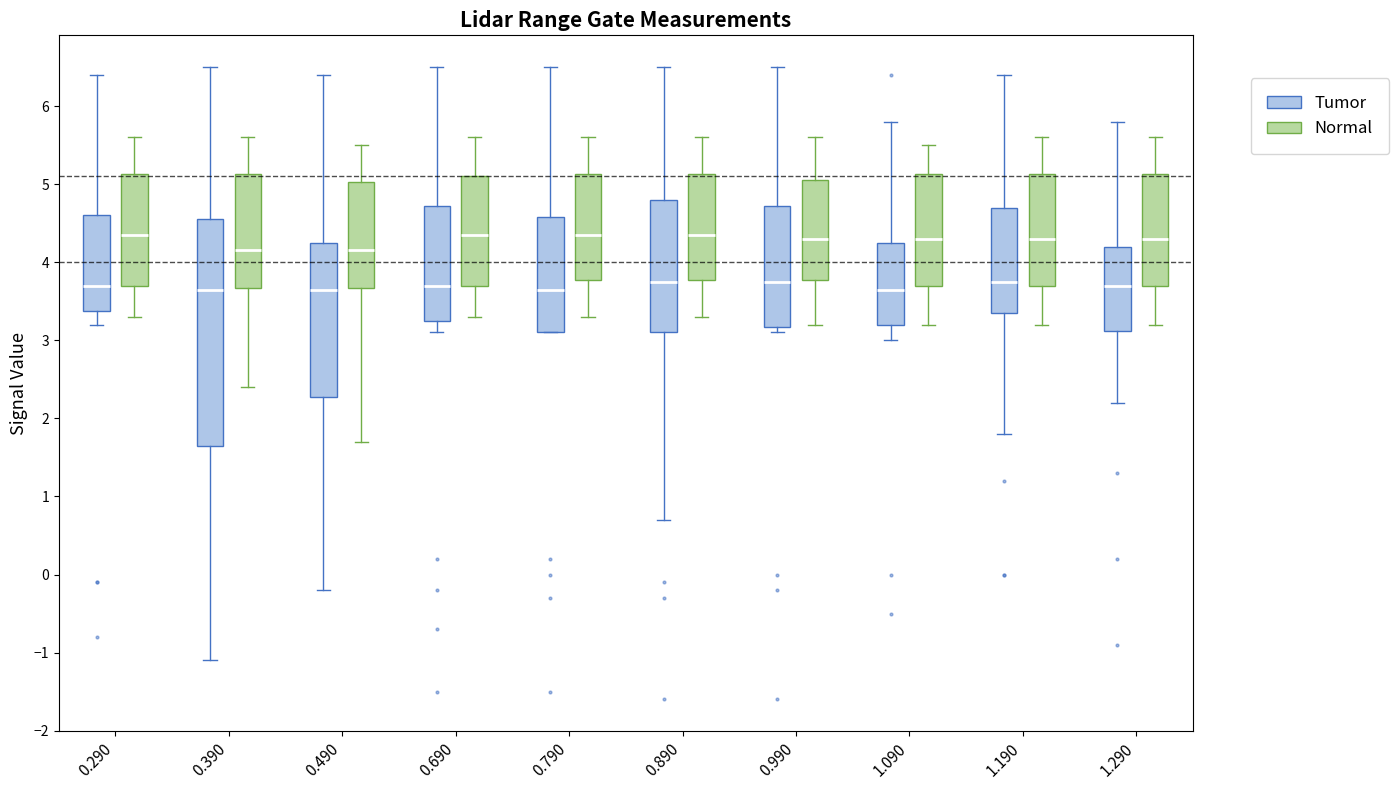

Reading left to right, transcribe this box plot: for each box, give where its median line is, the range the box spans, and where its two whiskers end, as read against the y-axis. The values are not printed on the chart, so give them approximately, as read against the axis.

0.290 (Tumor): median 3.7, box 3.4 to 4.6, whiskers 3.2 to 6.4
0.290 (Normal): median 4.4, box 3.7 to 5.1, whiskers 3.3 to 5.6
0.390 (Tumor): median 3.7, box 1.7 to 4.6, whiskers -1.1 to 6.5
0.390 (Normal): median 4.2, box 3.7 to 5.1, whiskers 2.4 to 5.6
0.490 (Tumor): median 3.7, box 2.3 to 4.3, whiskers -0.2 to 6.4
0.490 (Normal): median 4.2, box 3.7 to 5.0, whiskers 1.7 to 5.5
0.690 (Tumor): median 3.7, box 3.3 to 4.7, whiskers 3.1 to 6.5
0.690 (Normal): median 4.4, box 3.7 to 5.1, whiskers 3.3 to 5.6
0.790 (Tumor): median 3.7, box 3.1 to 4.6, whiskers 3.1 to 6.5
0.790 (Normal): median 4.4, box 3.8 to 5.1, whiskers 3.3 to 5.6
0.890 (Tumor): median 3.8, box 3.1 to 4.8, whiskers 0.7 to 6.5
0.890 (Normal): median 4.4, box 3.8 to 5.1, whiskers 3.3 to 5.6
0.990 (Tumor): median 3.8, box 3.2 to 4.7, whiskers 3.1 to 6.5
0.990 (Normal): median 4.3, box 3.8 to 5.1, whiskers 3.2 to 5.6
1.090 (Tumor): median 3.7, box 3.2 to 4.3, whiskers 3.0 to 5.8
1.090 (Normal): median 4.3, box 3.7 to 5.1, whiskers 3.2 to 5.5
1.190 (Tumor): median 3.8, box 3.4 to 4.7, whiskers 1.8 to 6.4
1.190 (Normal): median 4.3, box 3.7 to 5.1, whiskers 3.2 to 5.6
1.290 (Tumor): median 3.7, box 3.1 to 4.2, whiskers 2.2 to 5.8
1.290 (Normal): median 4.3, box 3.7 to 5.1, whiskers 3.2 to 5.6